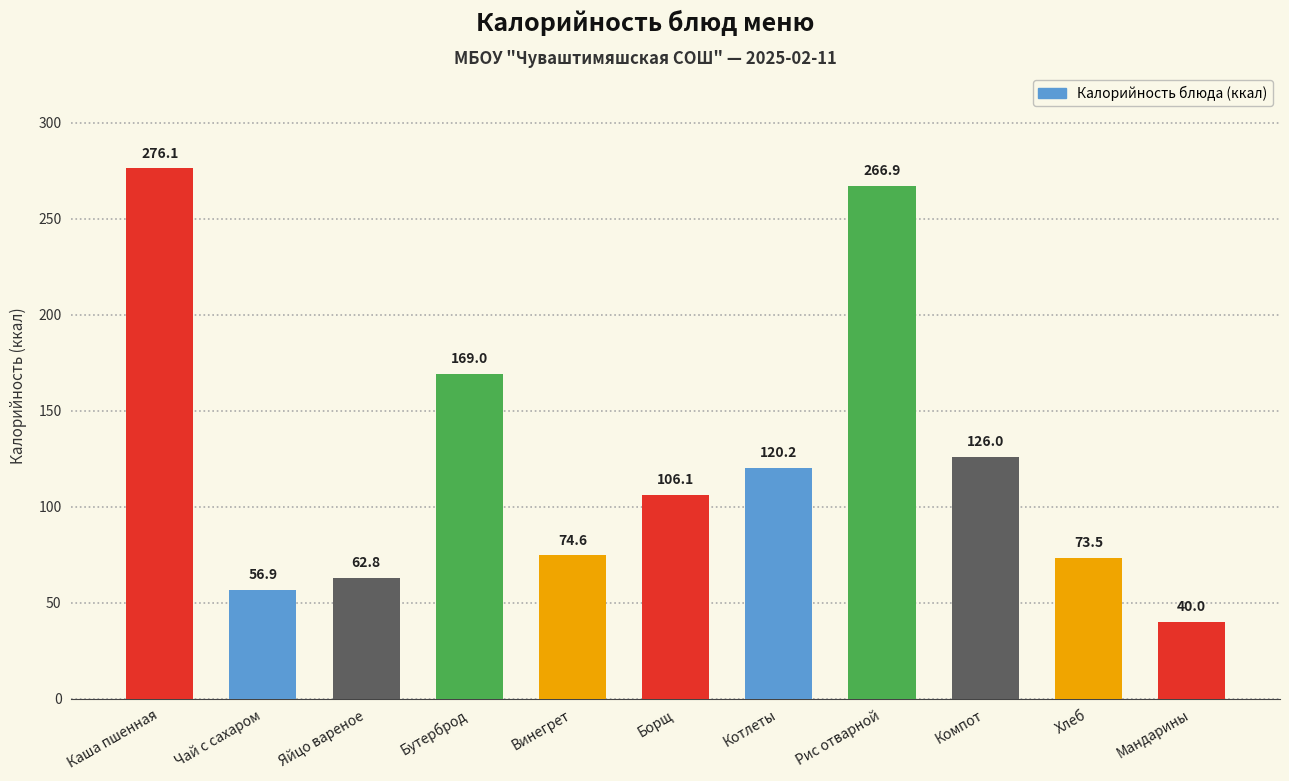

Which category has the lowest value across all series?

Мандарины